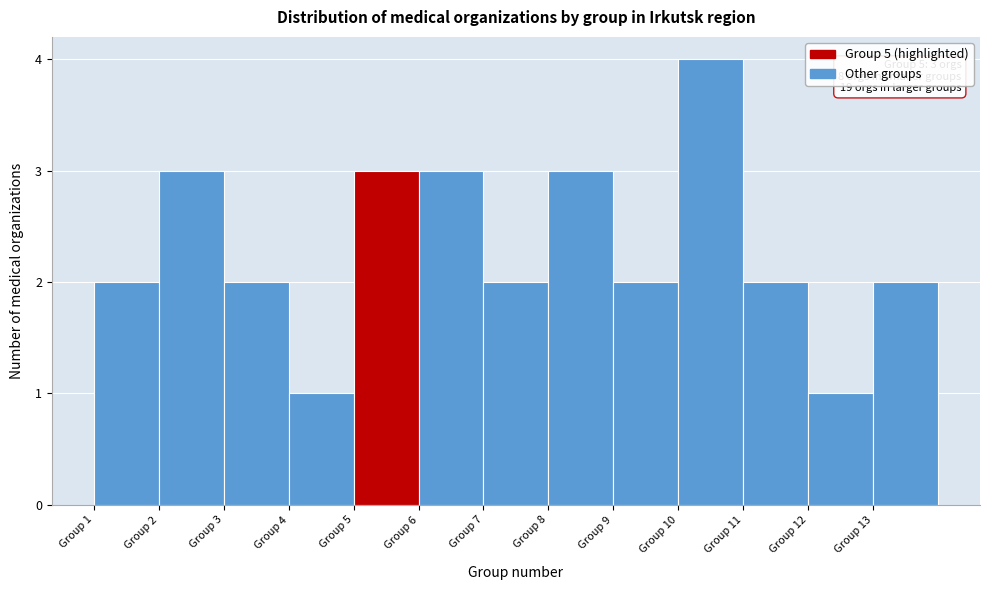

Which range on the x-axis has the tallest bar?

10 to 11